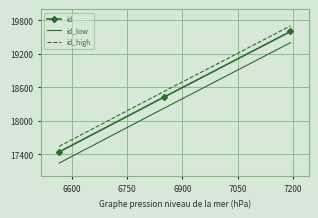

What is the lowest value of the id_high series?

17540